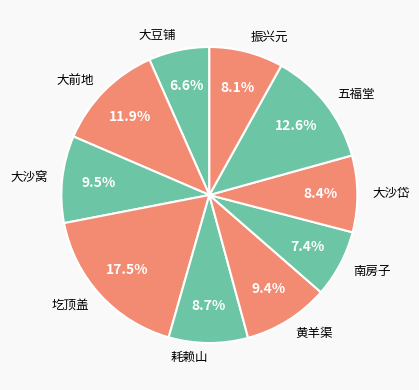

To the nearest percent, what is the average slice percentage?

10%